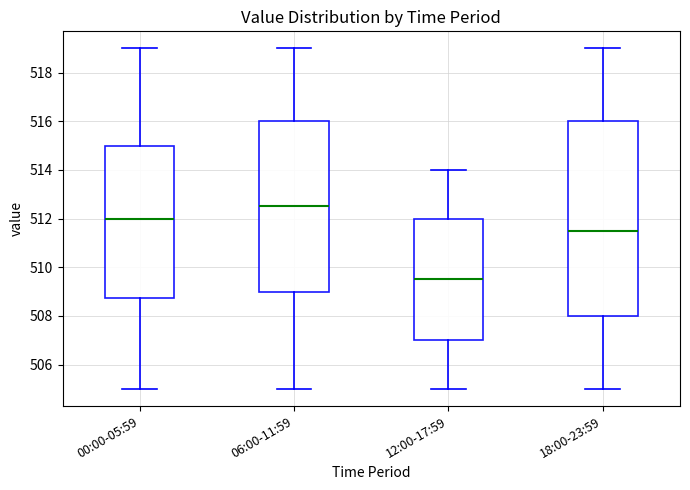

Reading left to right, read every box against the y-axis: the position of its median line, the range the box covers, and the ends of its whiskers. The values are not printed on the chart, so give them approximately, as read against the axis.

00:00-05:59: median 512.0, box 508.8 to 515.0, whiskers 505.0 to 519.0
06:00-11:59: median 512.6, box 509.0 to 516.0, whiskers 505.0 to 519.0
12:00-17:59: median 509.6, box 507.0 to 512.0, whiskers 505.0 to 514.0
18:00-23:59: median 511.6, box 508.0 to 516.0, whiskers 505.0 to 519.0